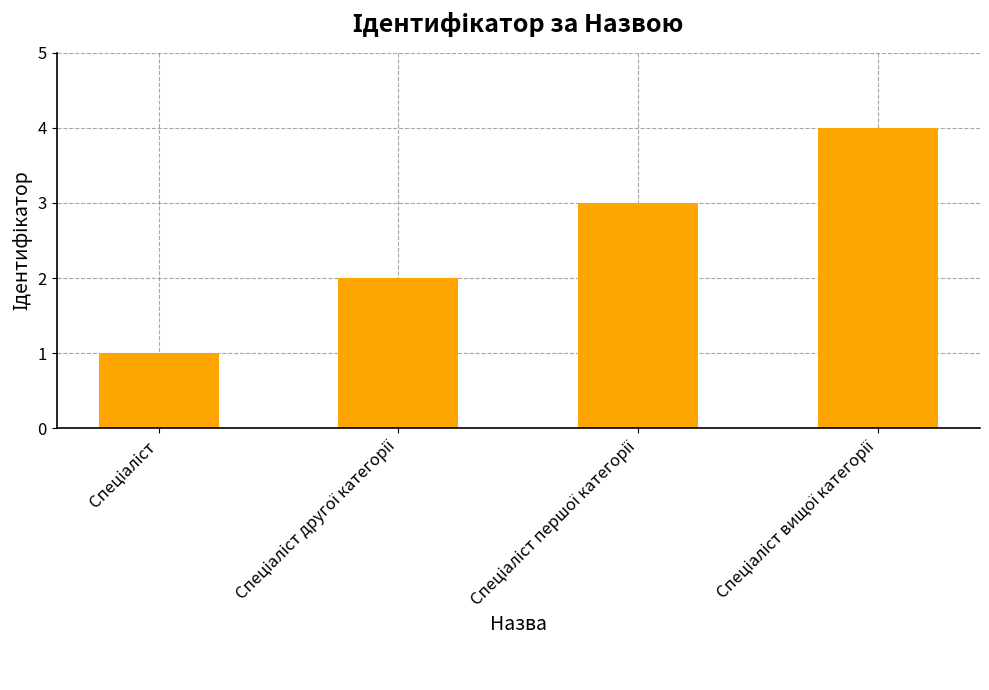

What is the maximum value shown in the chart?

4